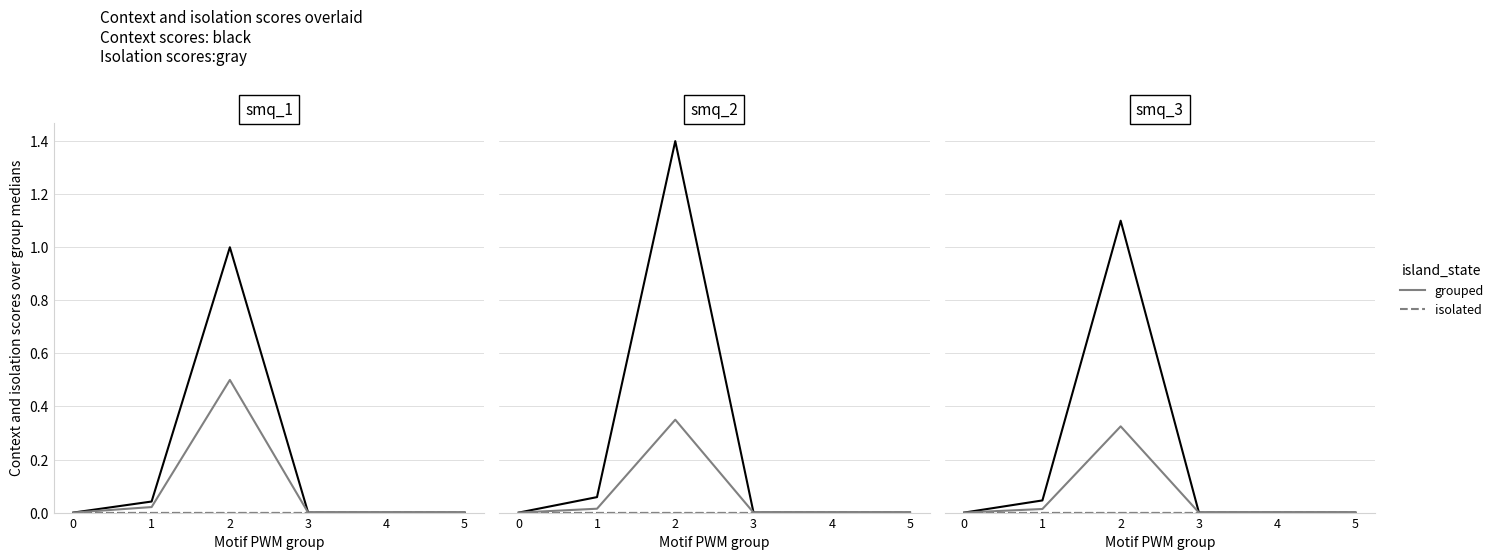

At which category is the sum across all series the highest?

2